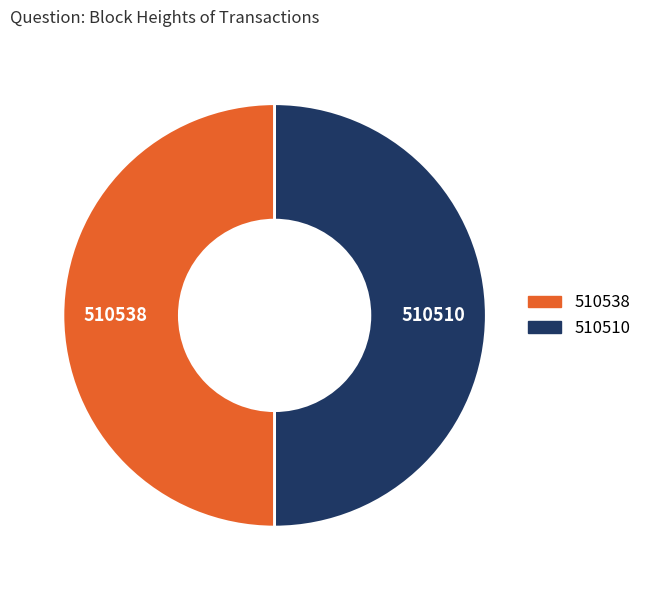

Is it true that 510538 is 39% of the pie?

False